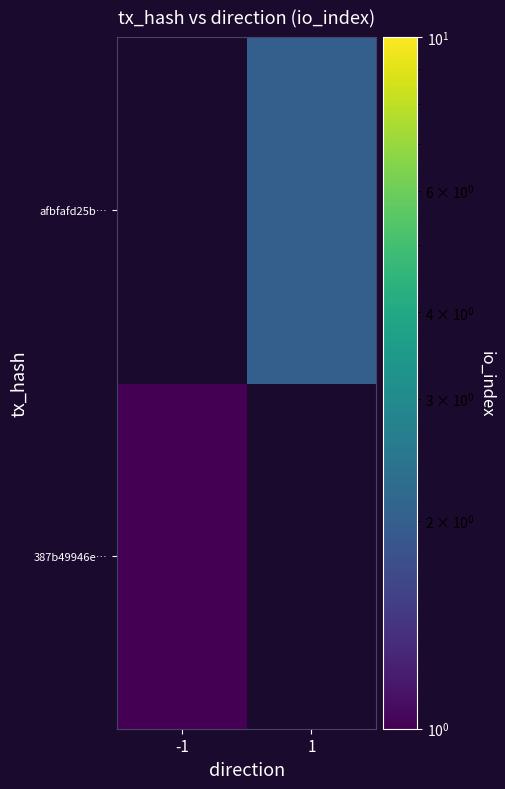

Reading right to left, transcribe all the data shown in this chart.

387b49946e…: 1=0	-1=1
afbfafd25b…: 1=2	-1=0